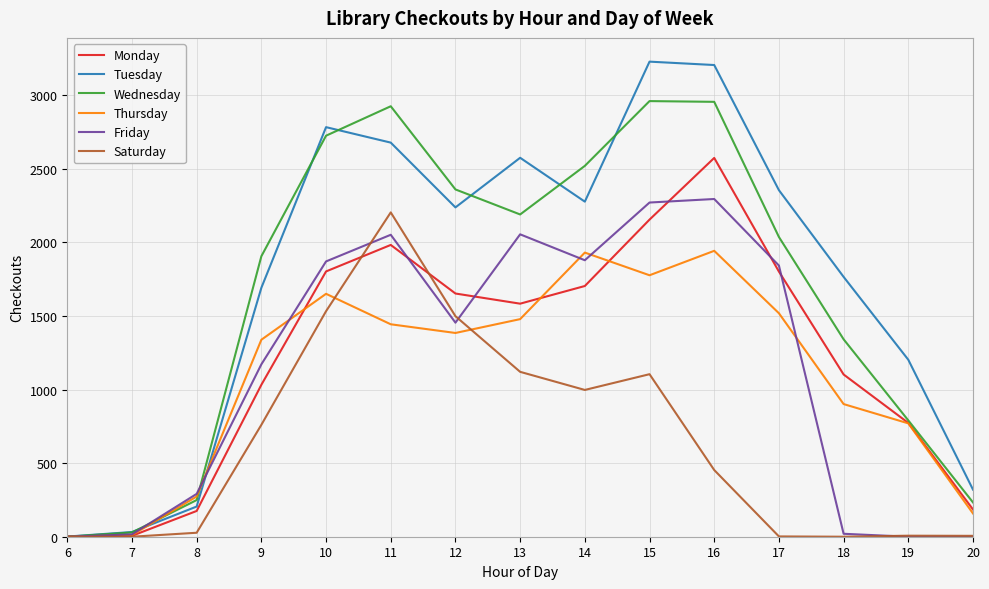

Where does the Tuesday series first go above 2237?

10